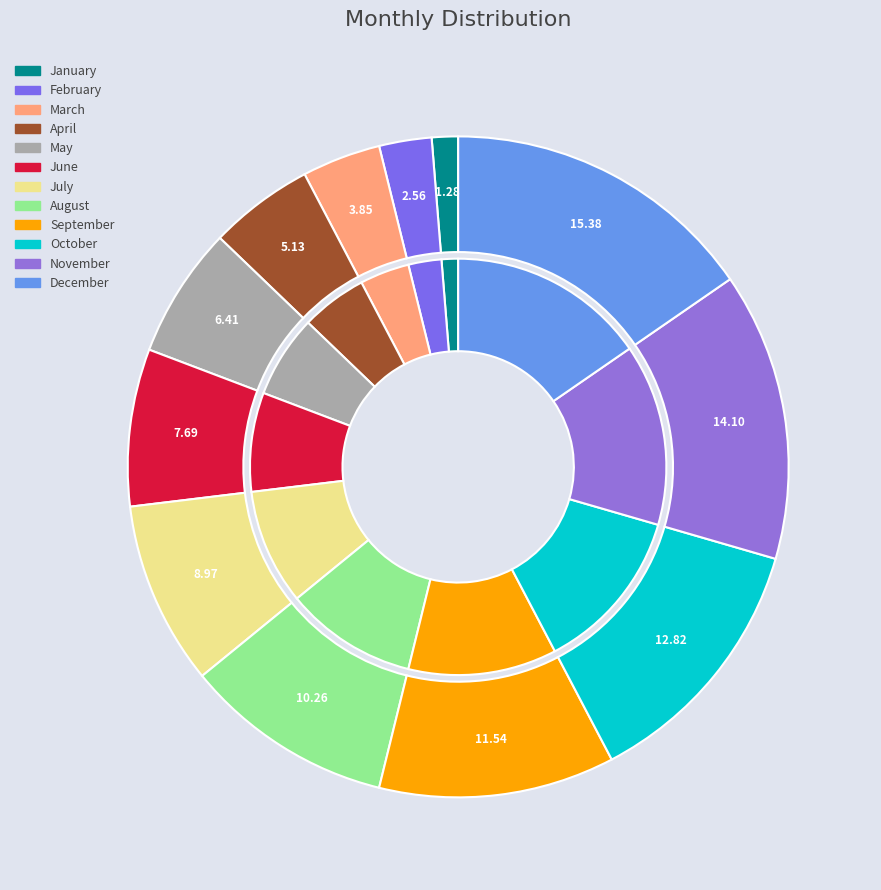

How many segments does this pie chart have?

12